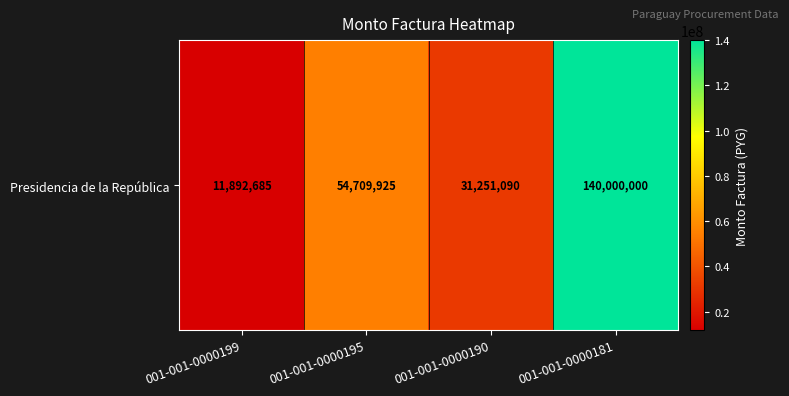

List the labels in order of value, largest first.

001-001-0000181, 001-001-0000195, 001-001-0000190, 001-001-0000199